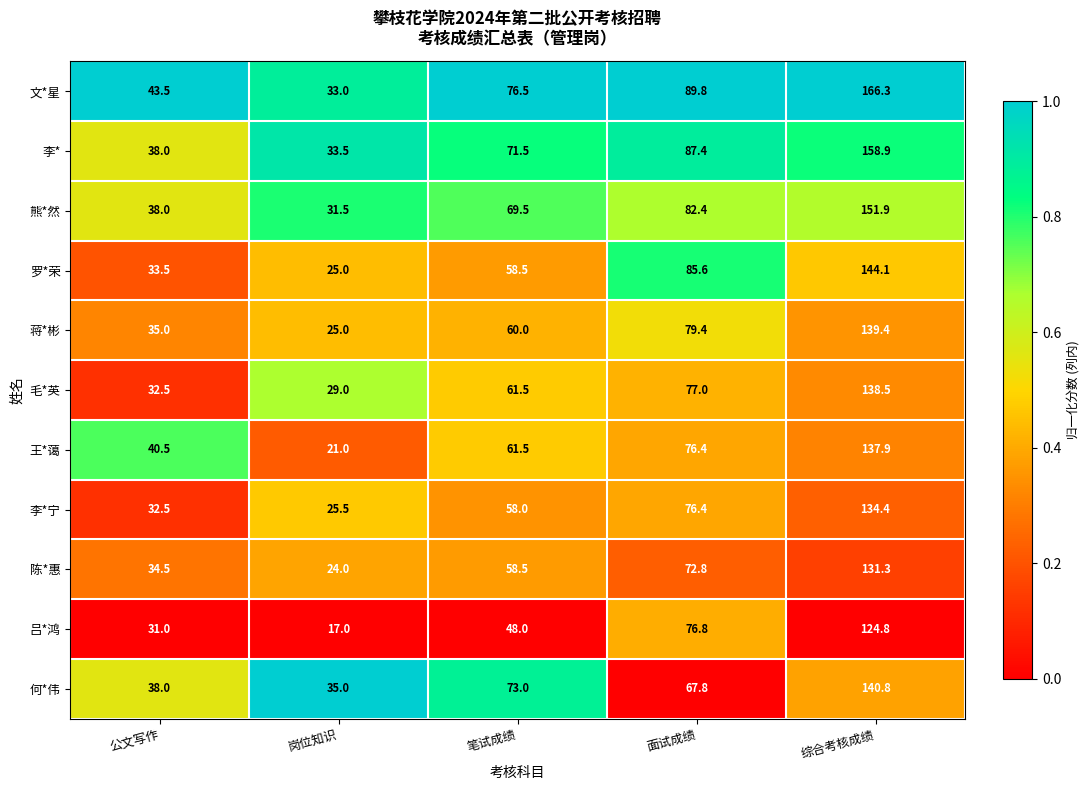

List the series in order of their peak value, highest first.

文*星, 李*, 熊*然, 罗*荣, 何*伟, 蒋*彬, 毛*英, 王*蔼, 李*宁, 陈*惠, 吕*鸿